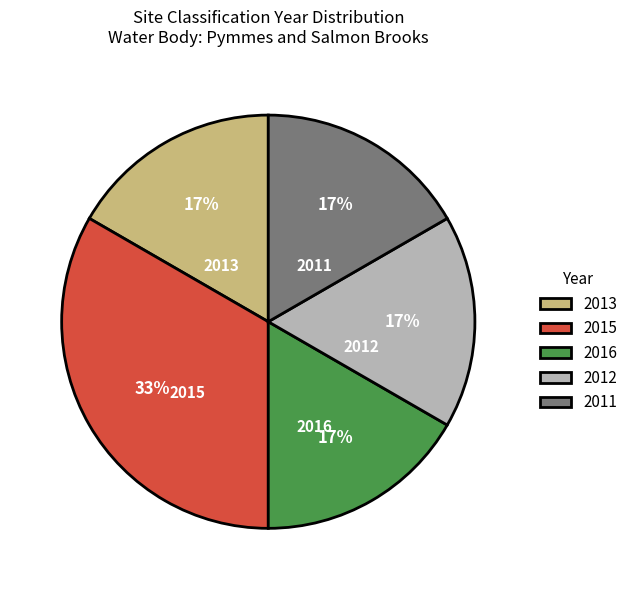

What is the largest slice in the pie chart?

2015